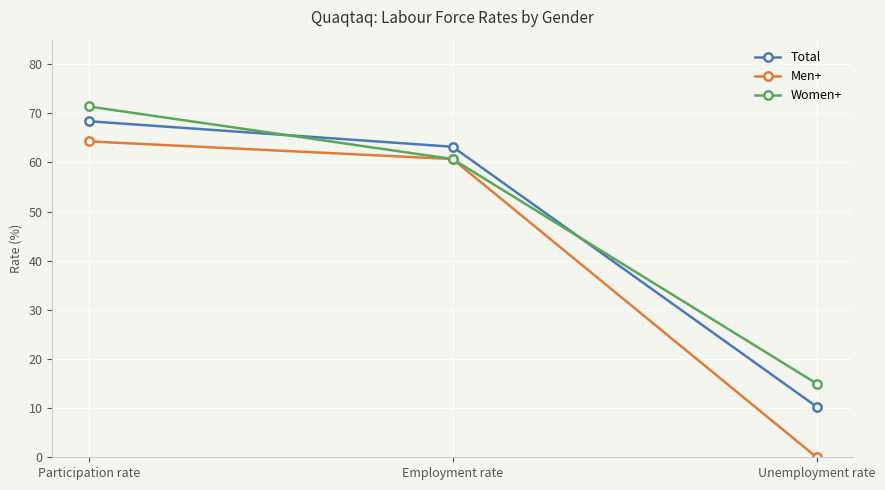

How many lines are shown in the chart?

3